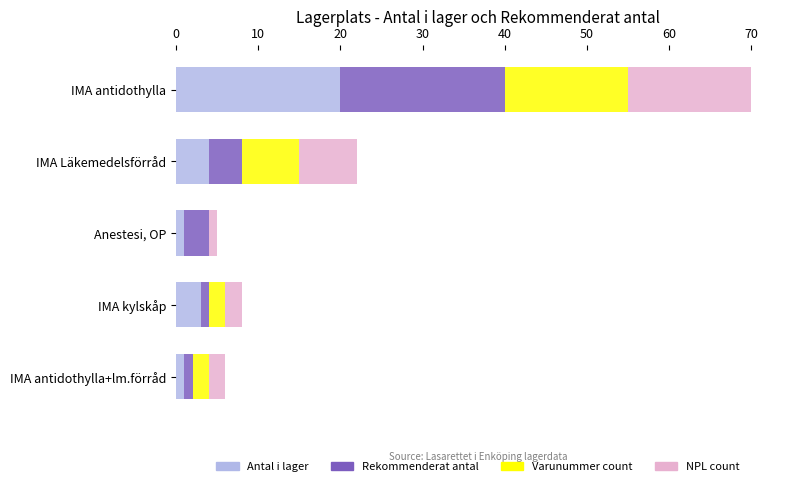

At which category is the sum across all series the highest?

IMA antidothylla